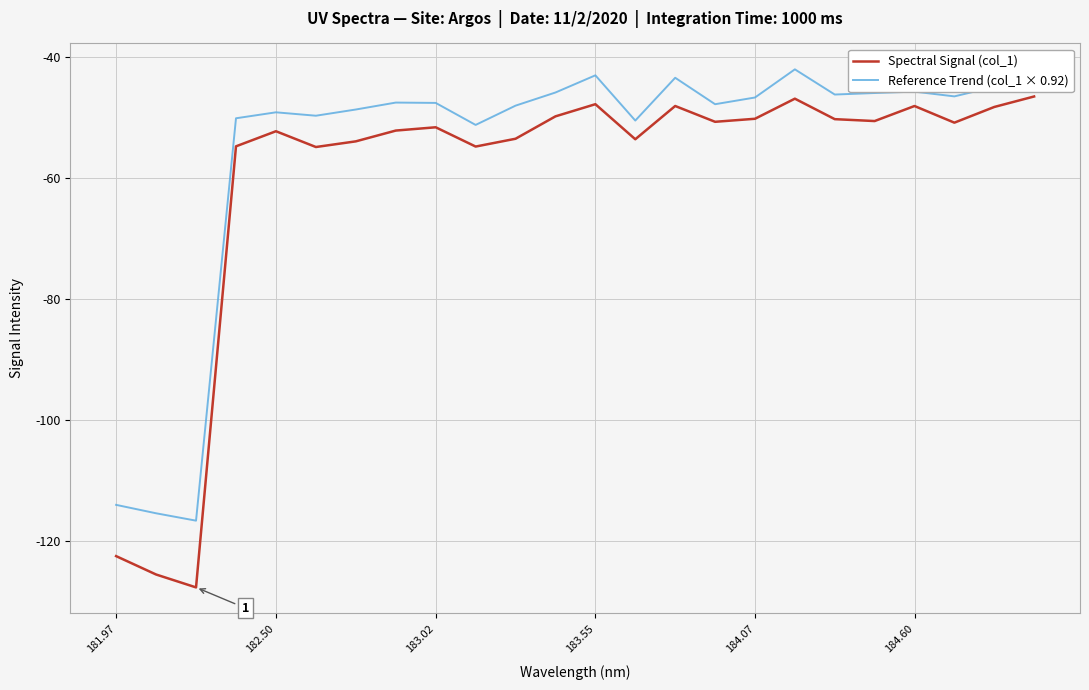

True or false: Spectral Signal (col_1) and Reference Trend (col_1 × 0.92) cross at least once.

False